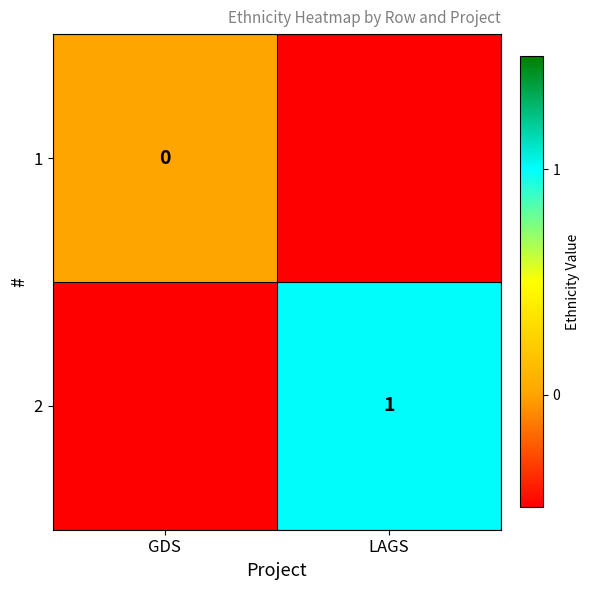

What is the minimum value shown in the chart?

-0.5